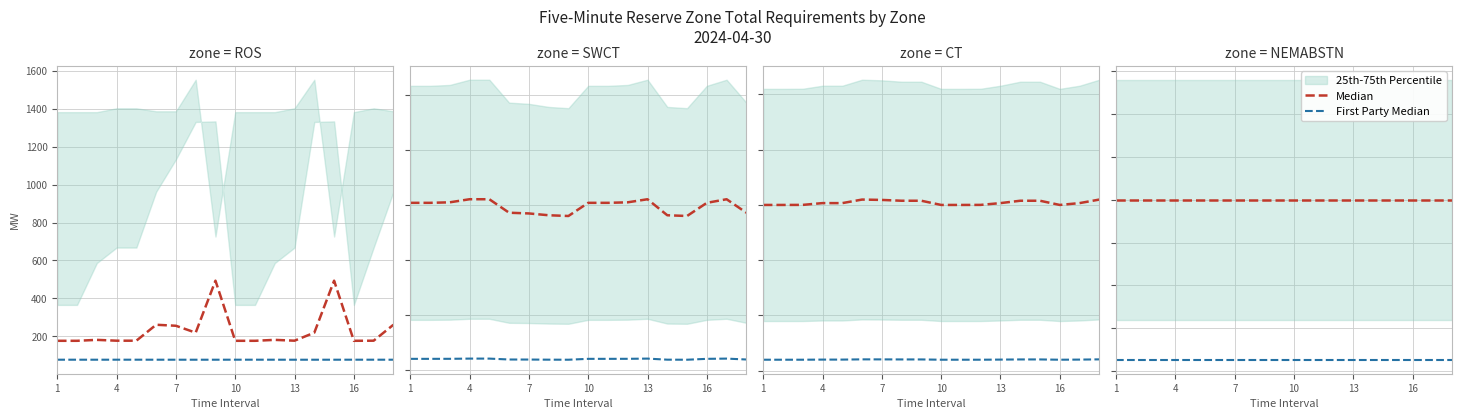

Which series has the widest spread of values?

Median